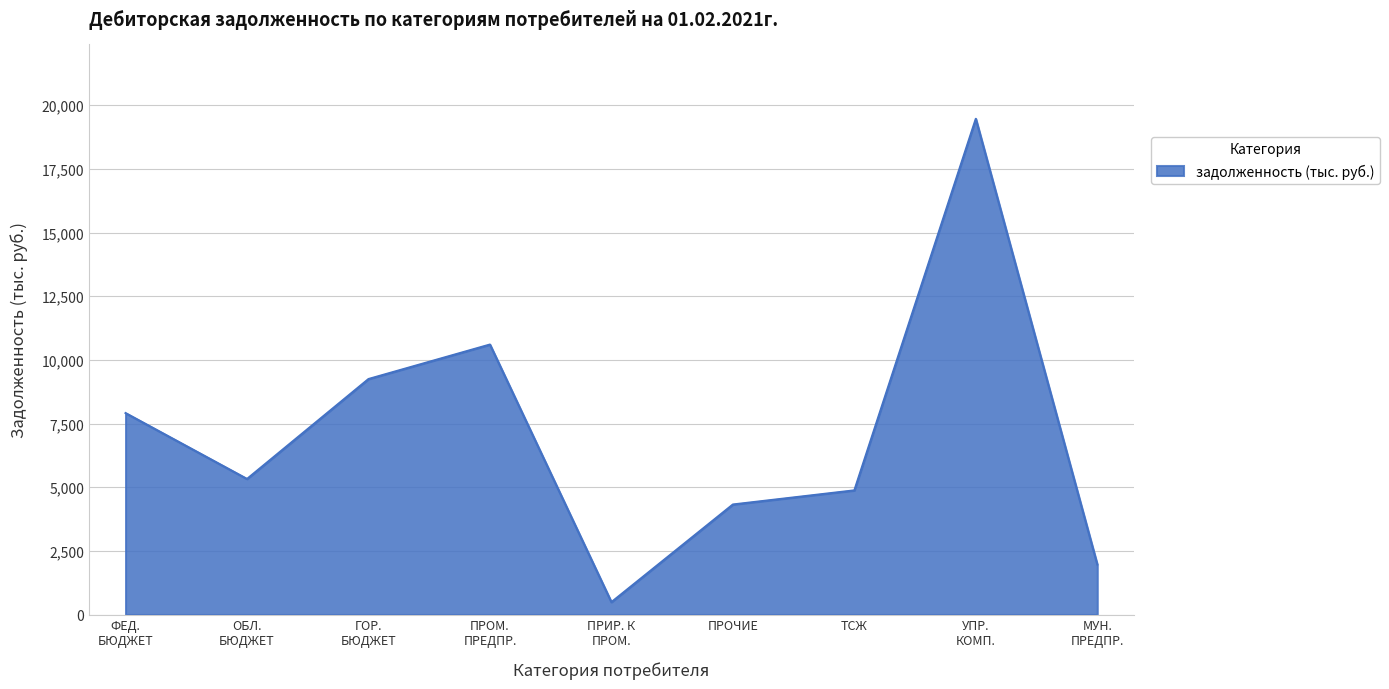

At which category does the data reach its first local peak?

ПРОМ.
ПРЕДПР.